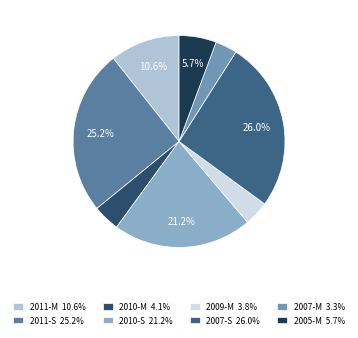

True or false: 2011-M accounts for 20% of the total.

False